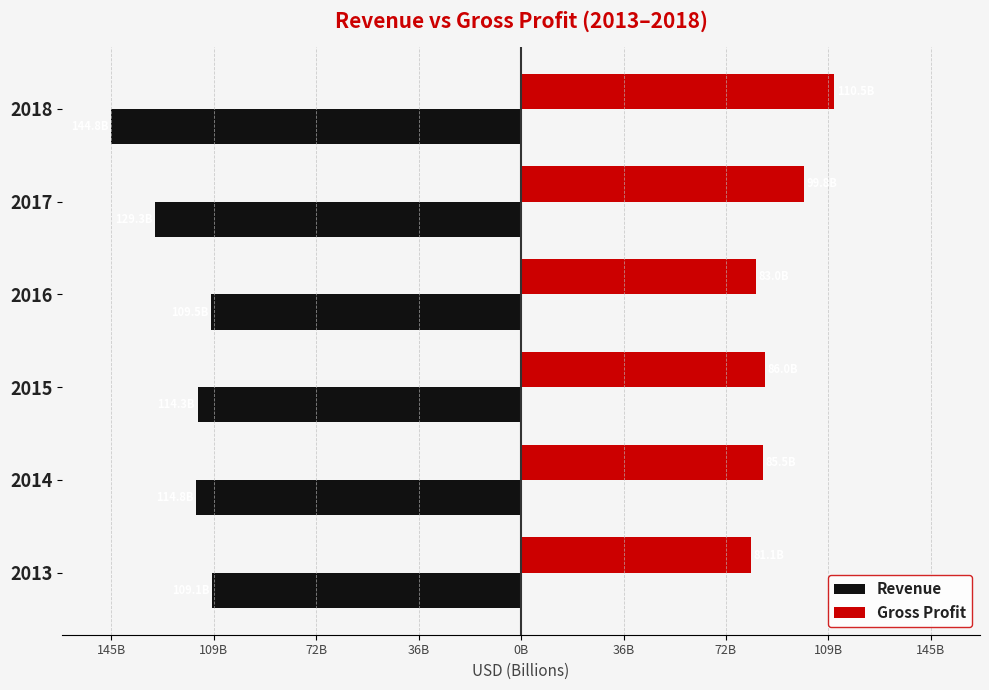

What are all the series names shown in the legend?

Revenue, Gross Profit